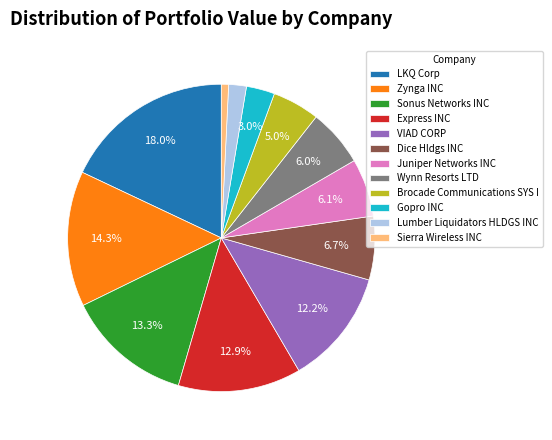

To the nearest percent, what is the difference between the Lumber Liquidators HLDGS INC and Sonus Networks INC slice percentages?

11%